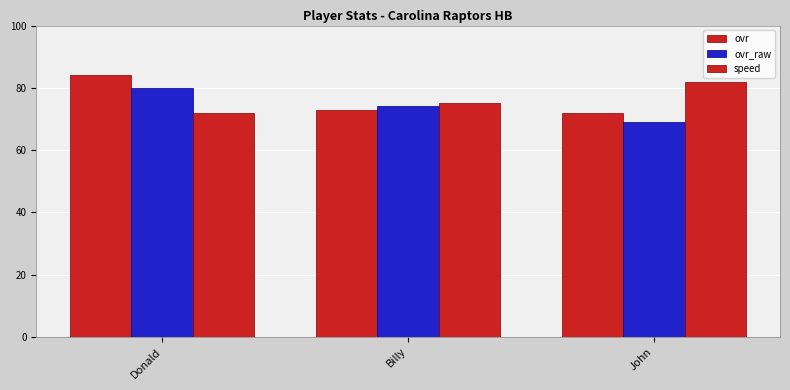

Are the bars grouped side by side (vs. stacked)?

Yes